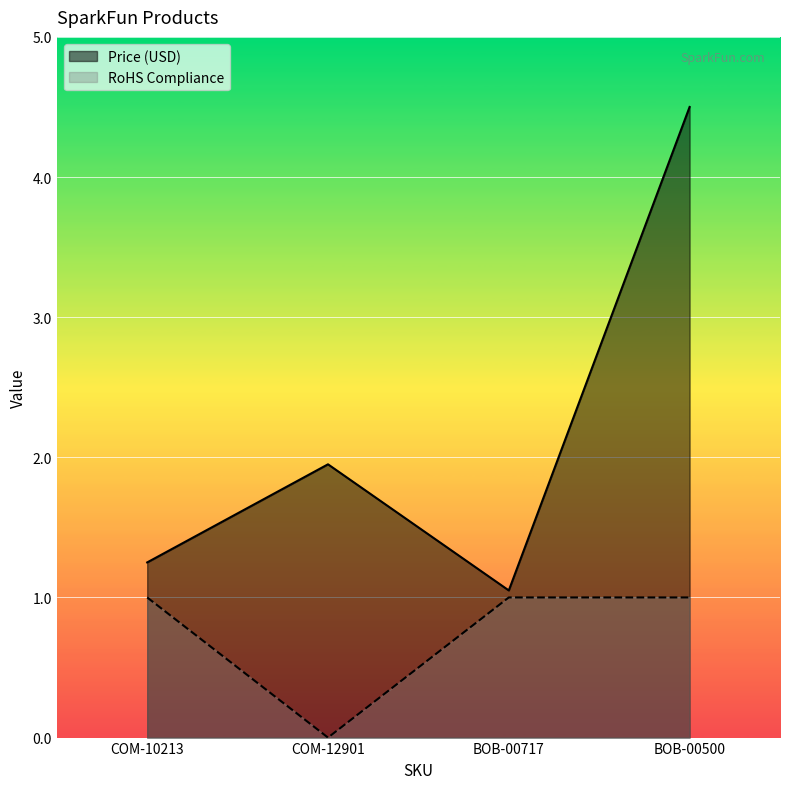

Rank the series at BOB-00500 from lowest to highest value.

RoHS Compliance, Price (USD)